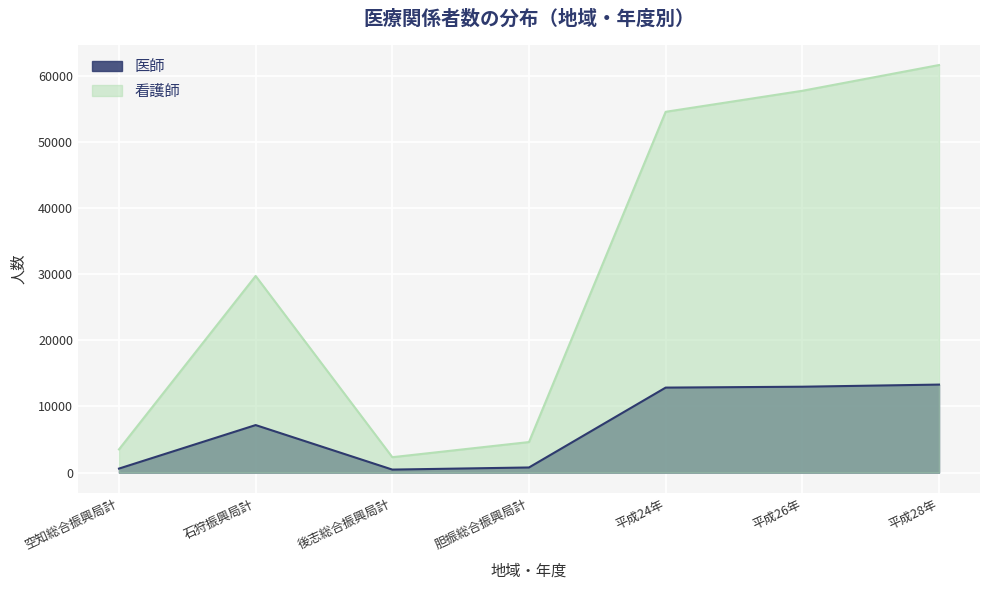

Rank the series by their average value, from highest to lowest.

看護師, 医師